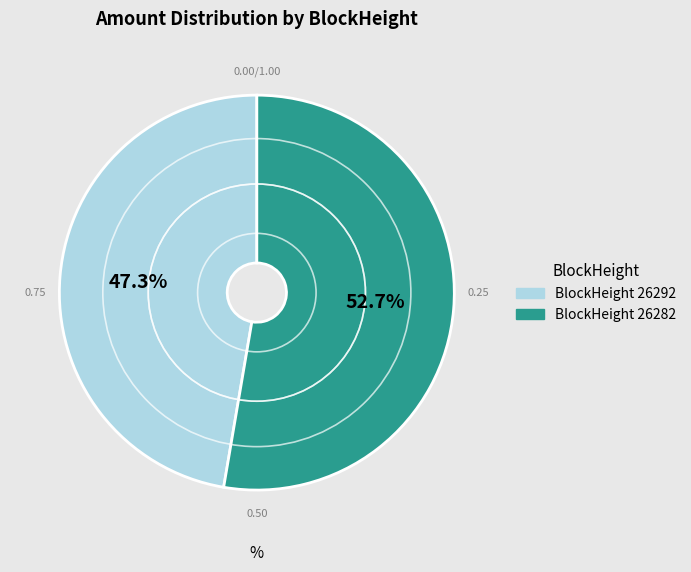

Does any single category account for the majority?

Yes